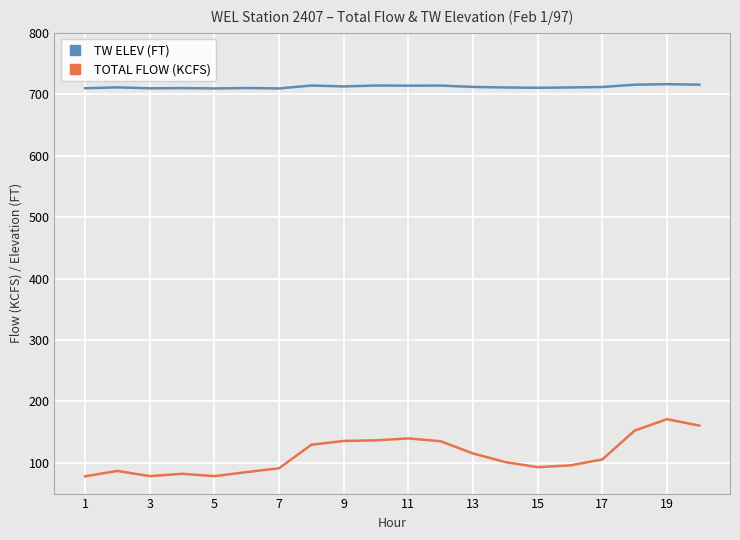

Which series has the largest range (max minus min)?

TOTAL FLOW (KCFS)